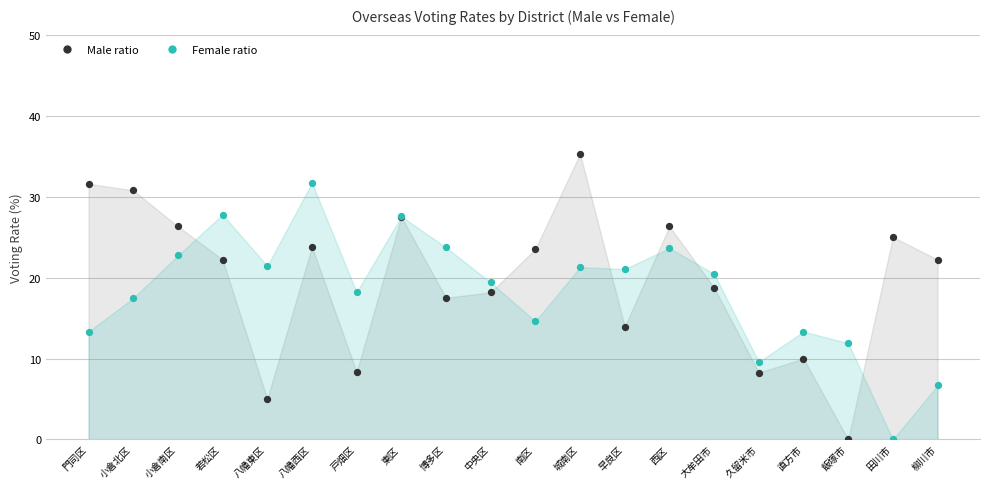

Which series contains the highest Y value?

Male ratio